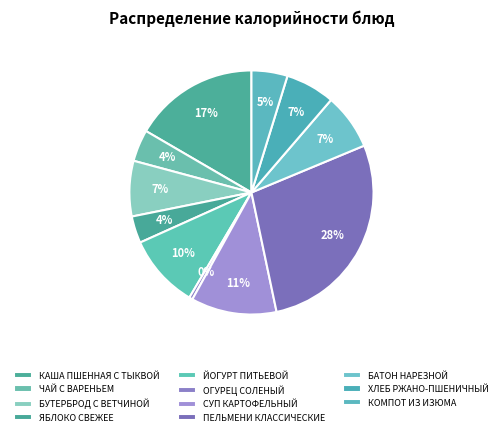

How many slices are in this pie chart?

11